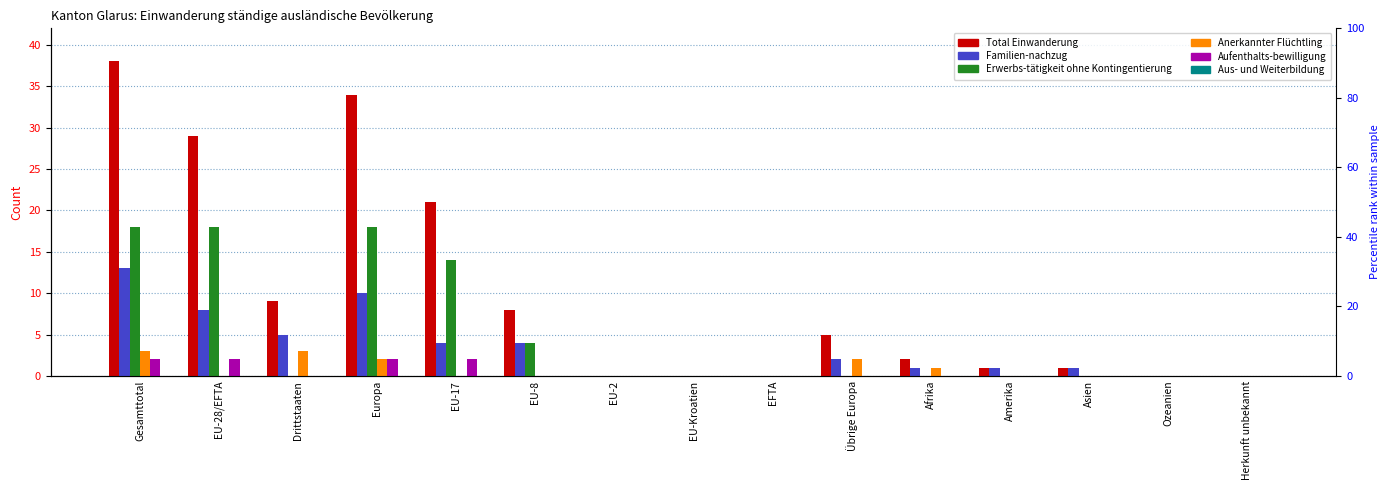

Which has a higher value, EFTA or Ozeanien?

EFTA